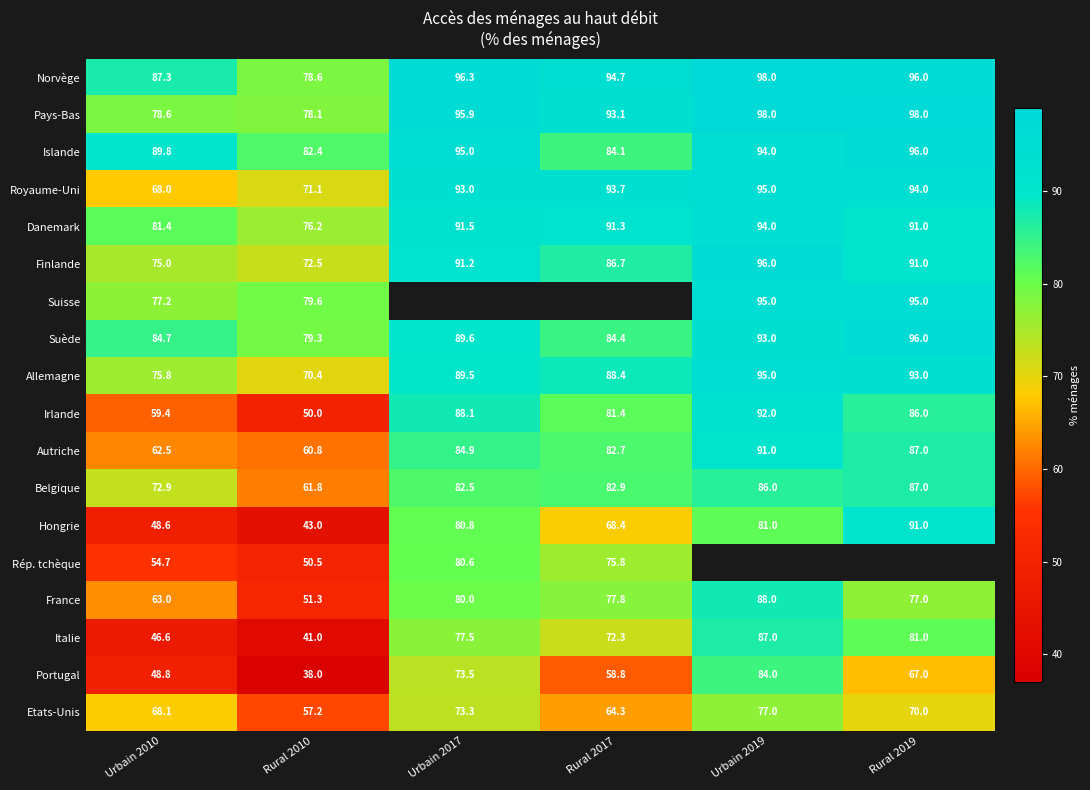

Is the value of France at Rural 2019 greater than the value of Portugal at Urbain 2017?

Yes